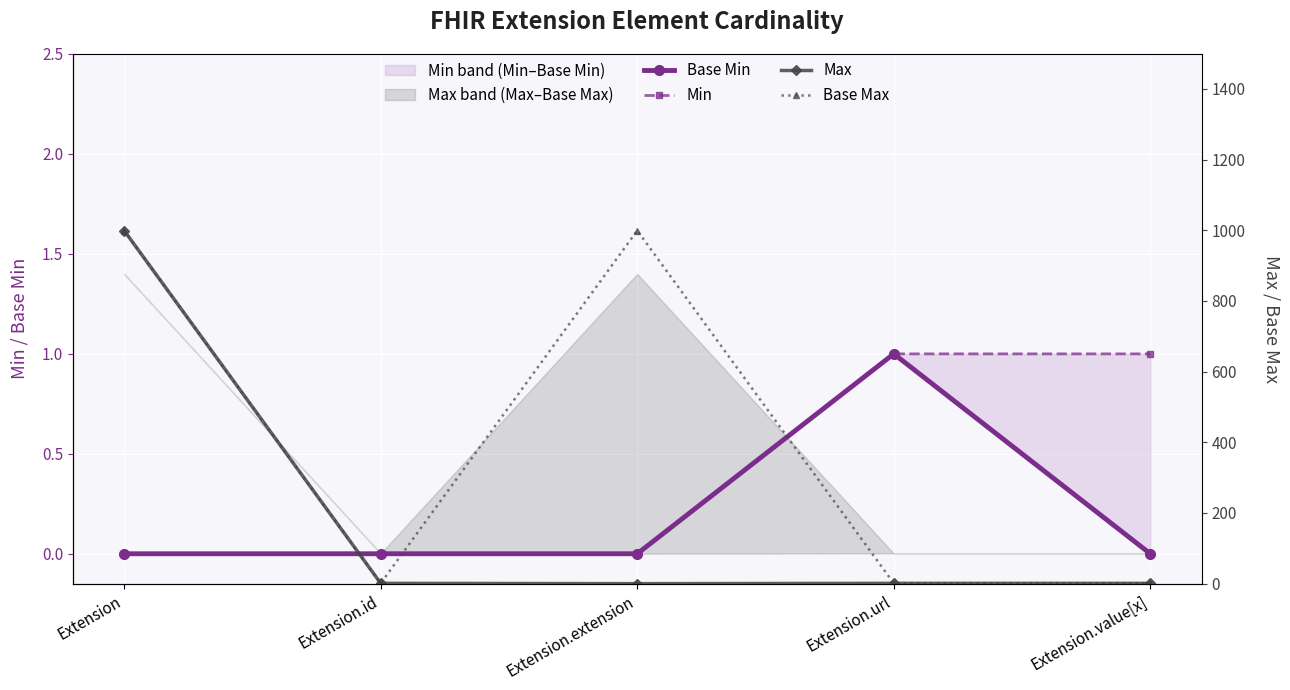

Which category has the lowest value in the Base Min series?

Extension